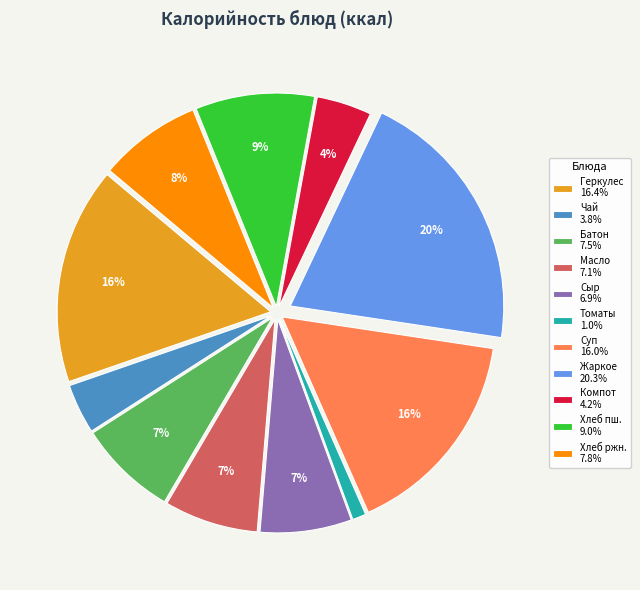

Does any single category account for the majority?

No